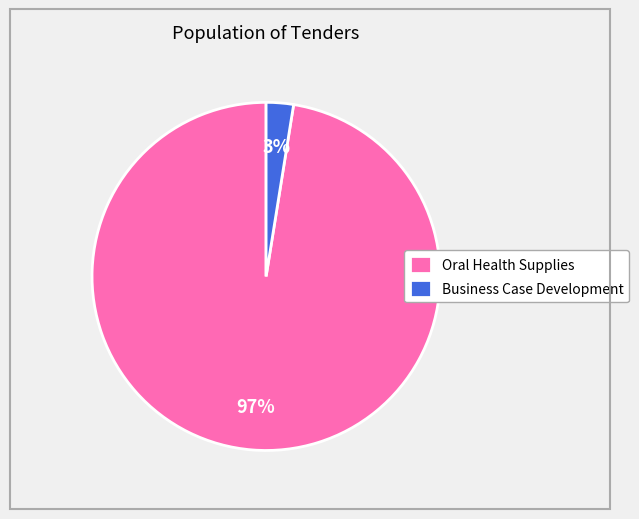

True or false: Business Case Development accounts for 3% of the total.

True